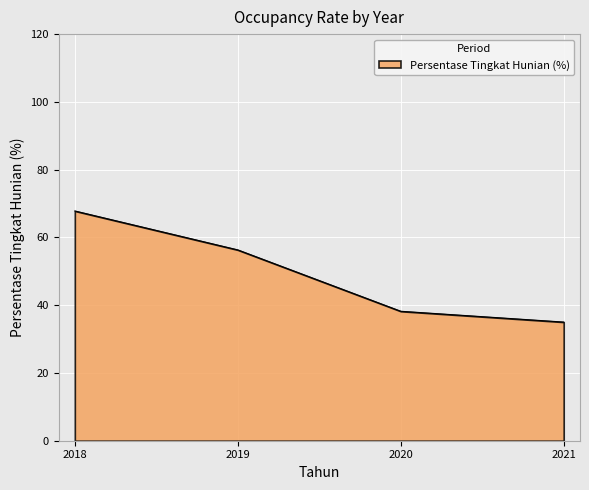

What is the difference between the second highest and minimum values?

21.3